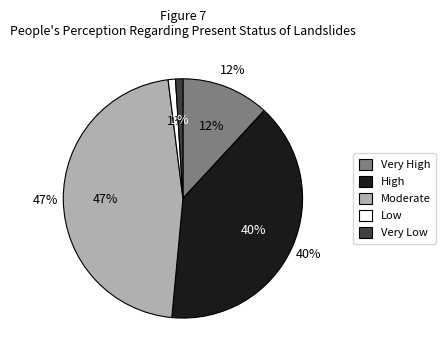

Does any single category account for the majority?

No